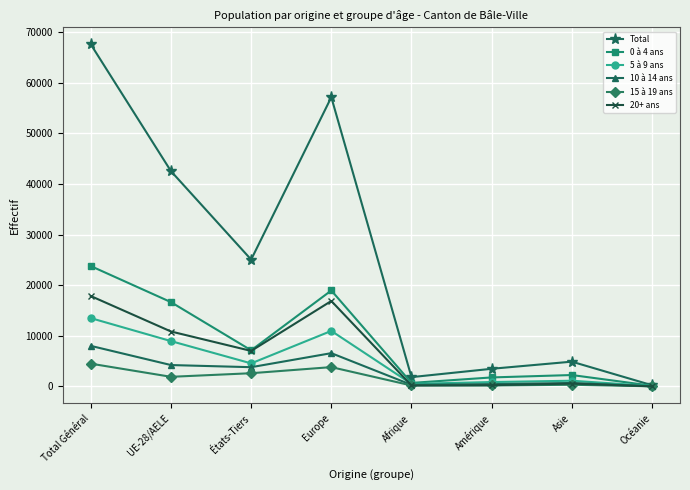

What is the total value across all series at Total Général?

135198